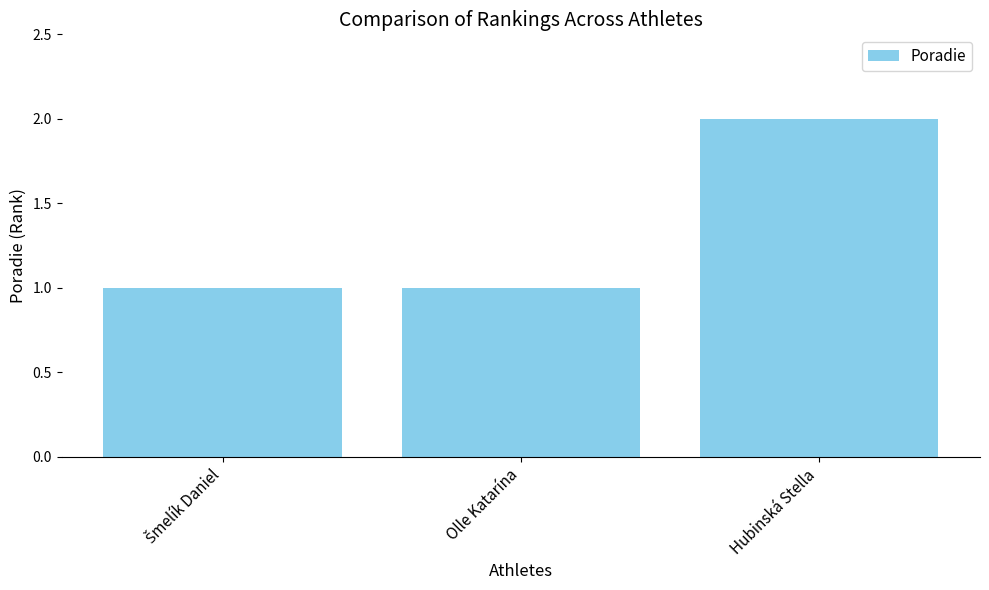

How many categories are shown in the chart?

3